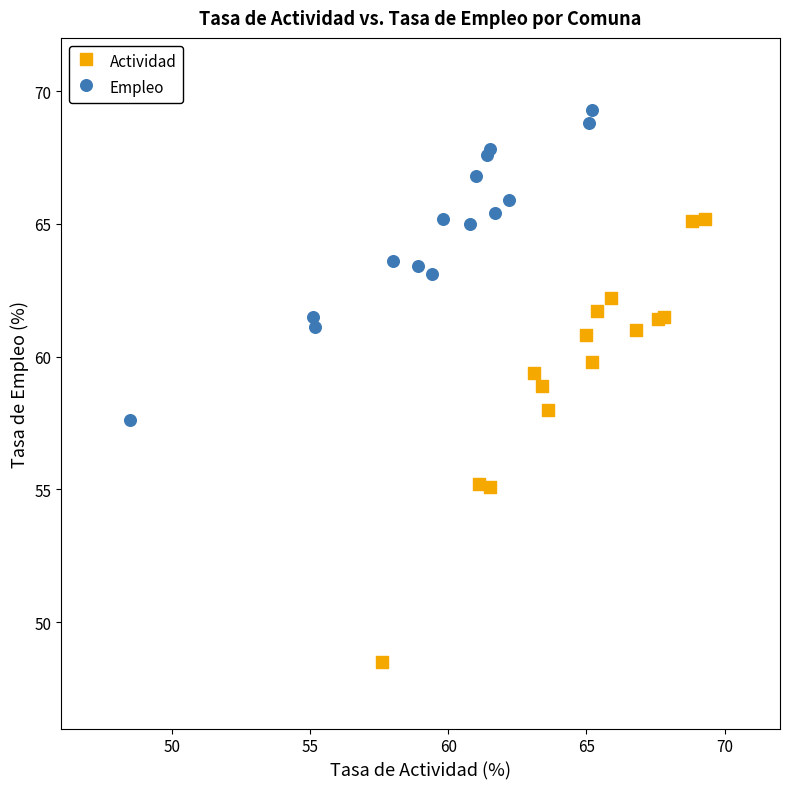

Which series has the widest spread of Y values?

Actividad